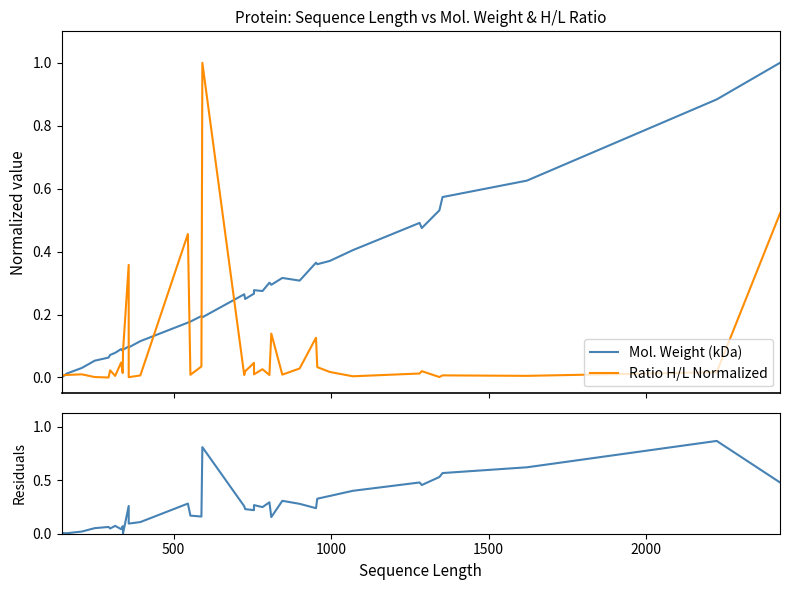

How many lines are shown in the chart?

3